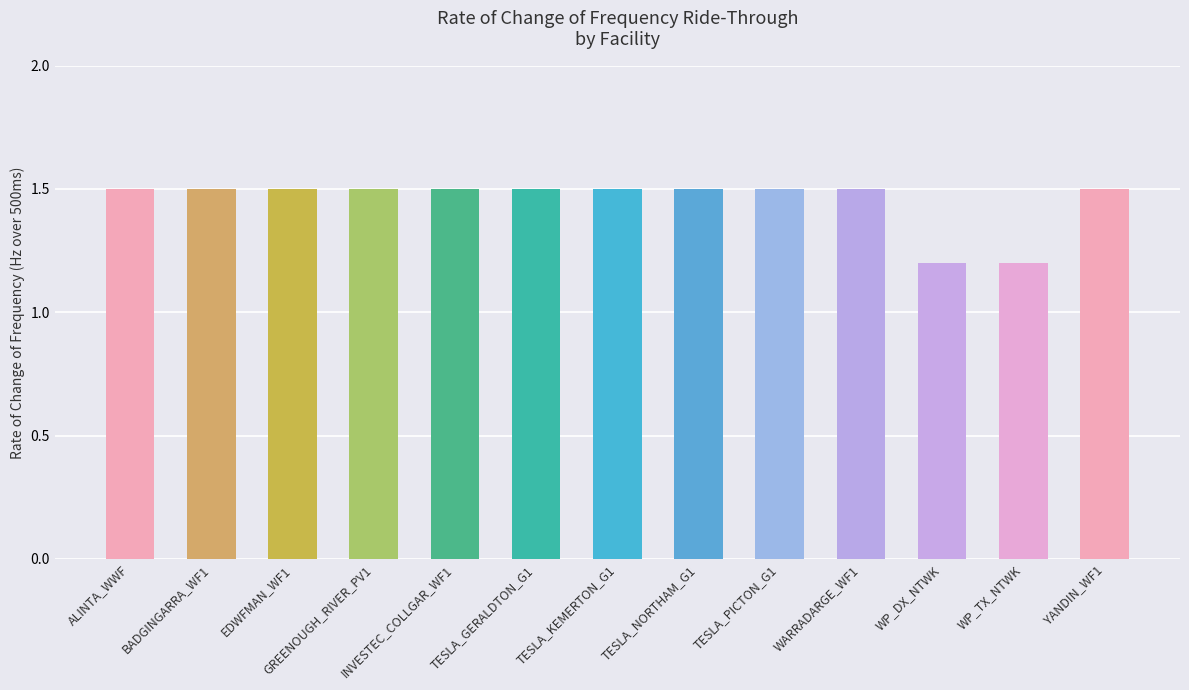

Reading right to left, extract all data points from this chart.

1.5	1.2	1.2	1.5	1.5	1.5	1.5	1.5	1.5	1.5	1.5	1.5	1.5